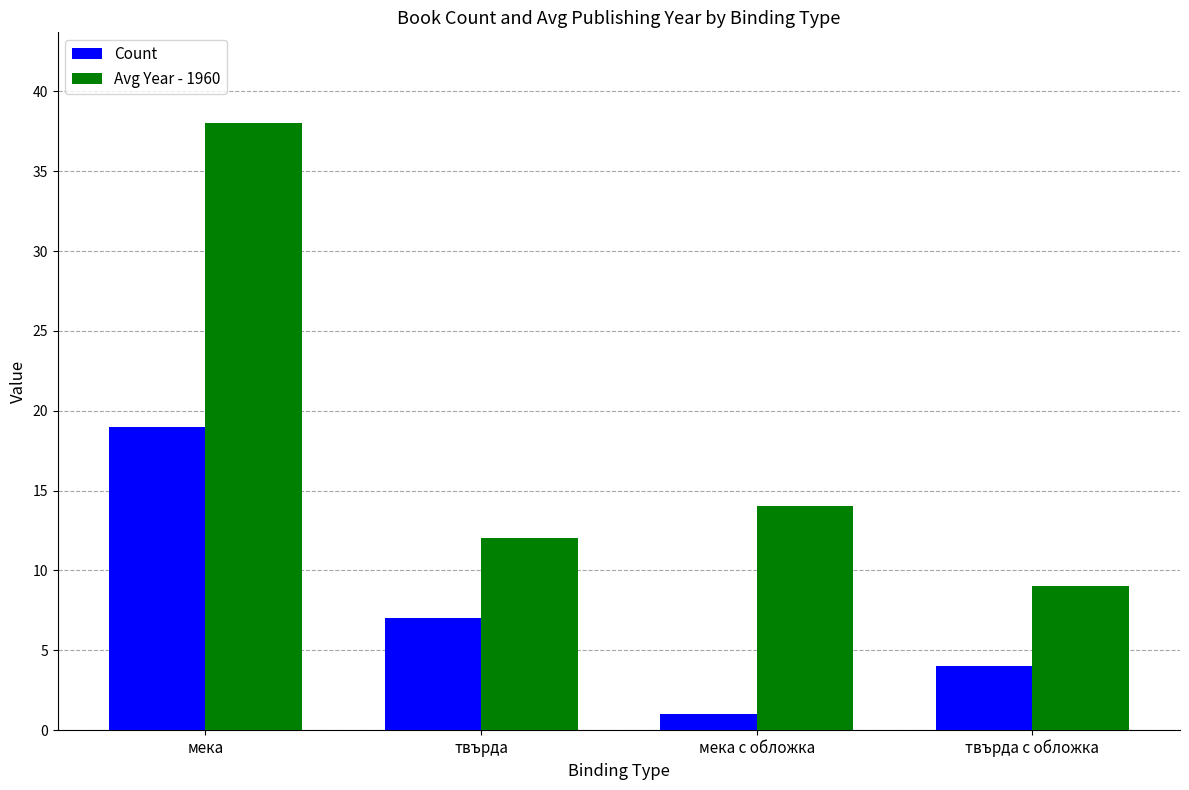

What is the value of the Avg Year - 1960 bar at the 1st from the left?

38